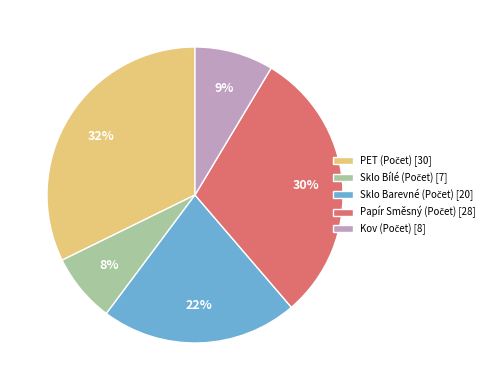

Does any single category account for the majority?

No